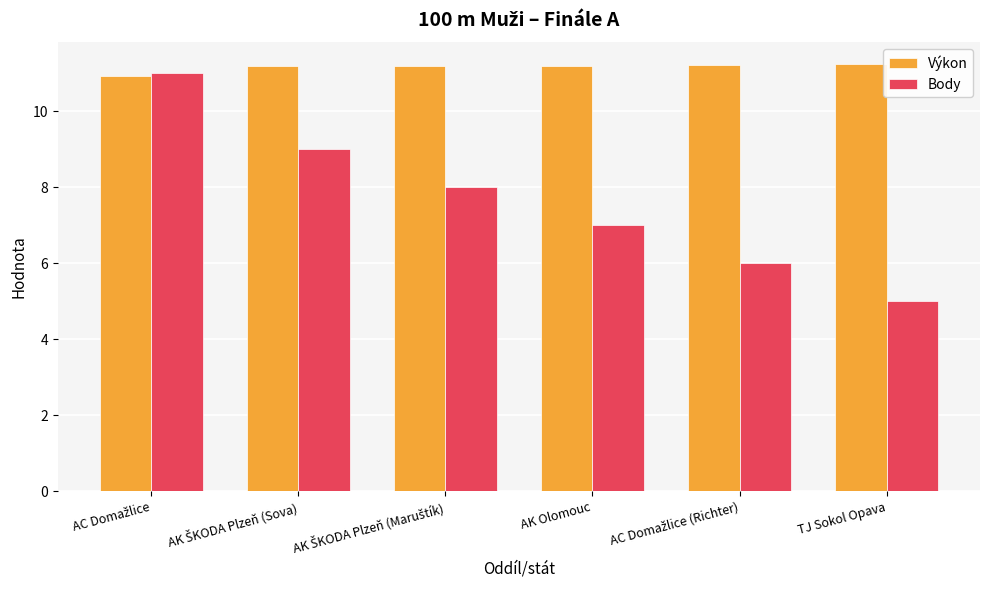

What is the value of the Body bar at the 4th from the left?

7.0